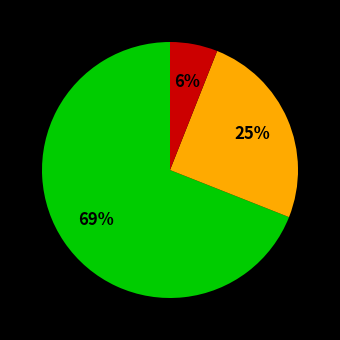

To the nearest percent, what is the average slice percentage?

33%